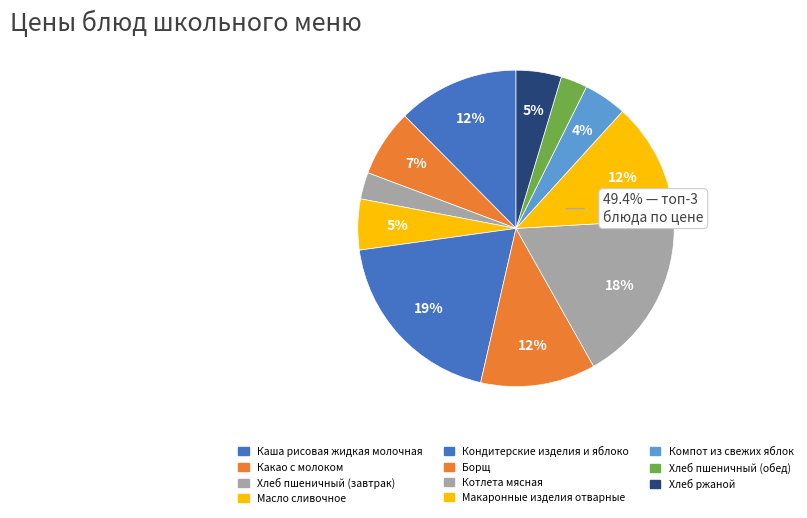

Is Хлеб пшеничный (обед) the majority of the pie?

No